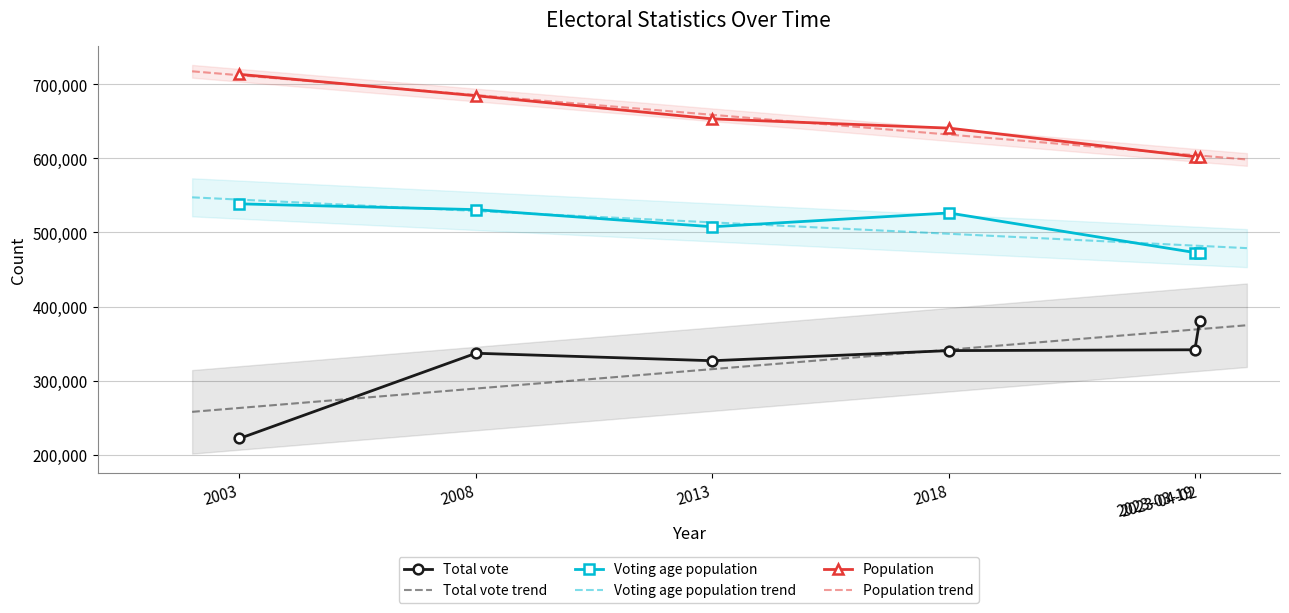

Which category has the highest value in the Voting age population series?

2003